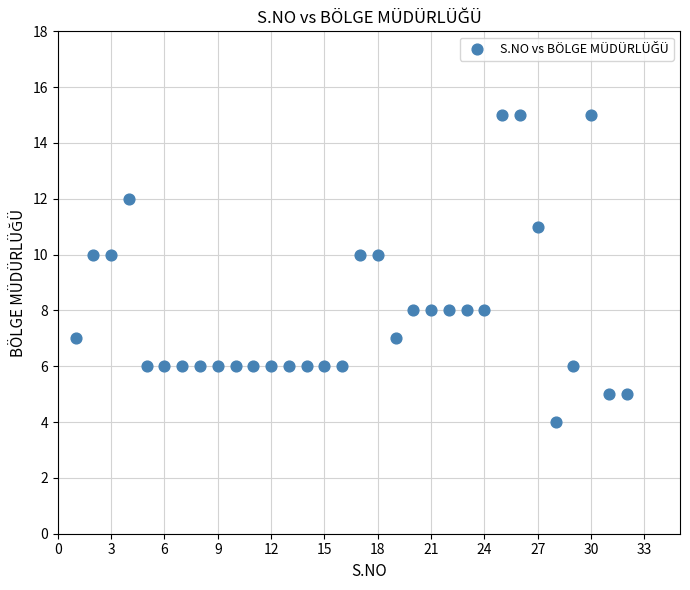

What is the range of X values (max minus min)?

31